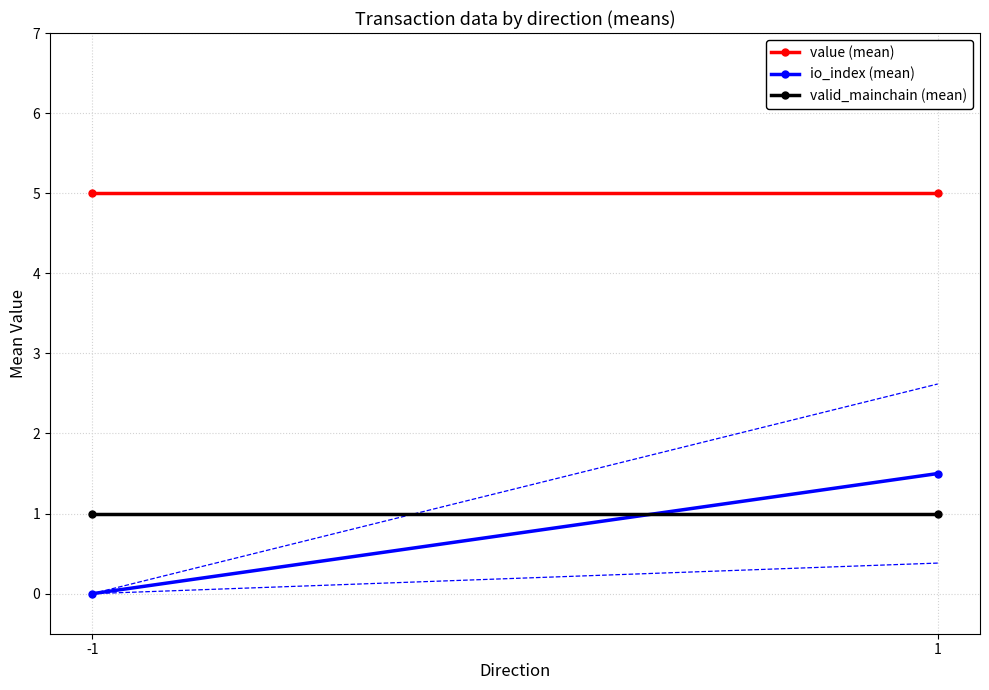

Which has a higher value, -1 or 1?

-1